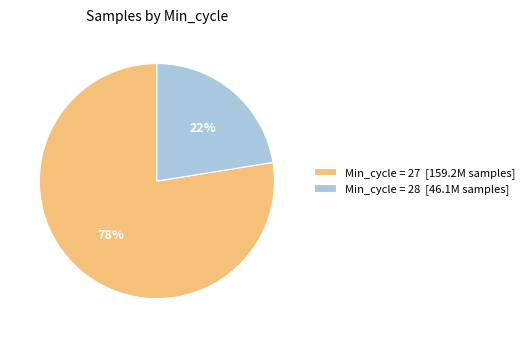

To the nearest percent, what is the average slice percentage?

50%